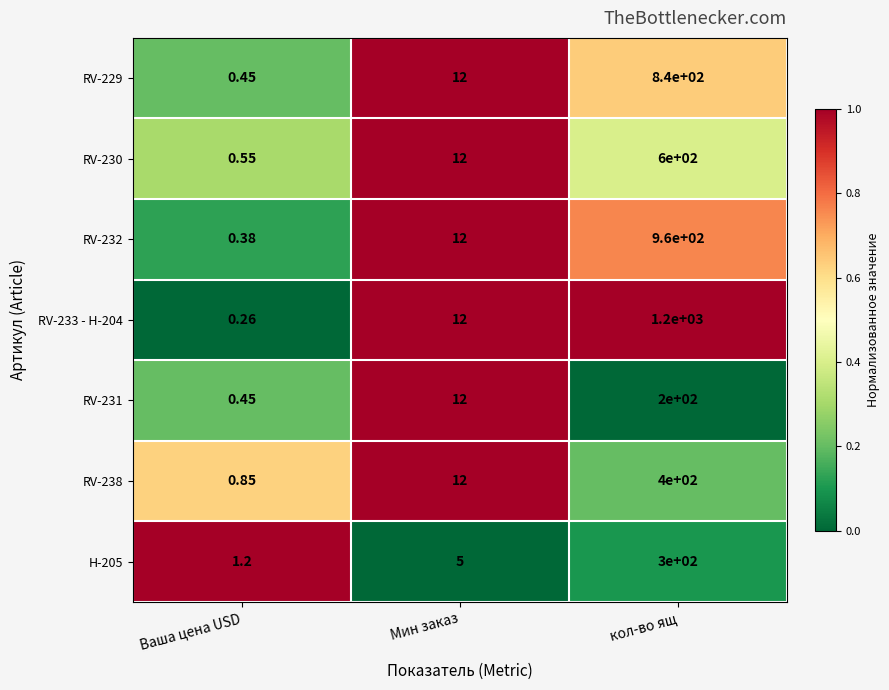

Which series has the largest range (max minus min)?

RV-233 - H-204